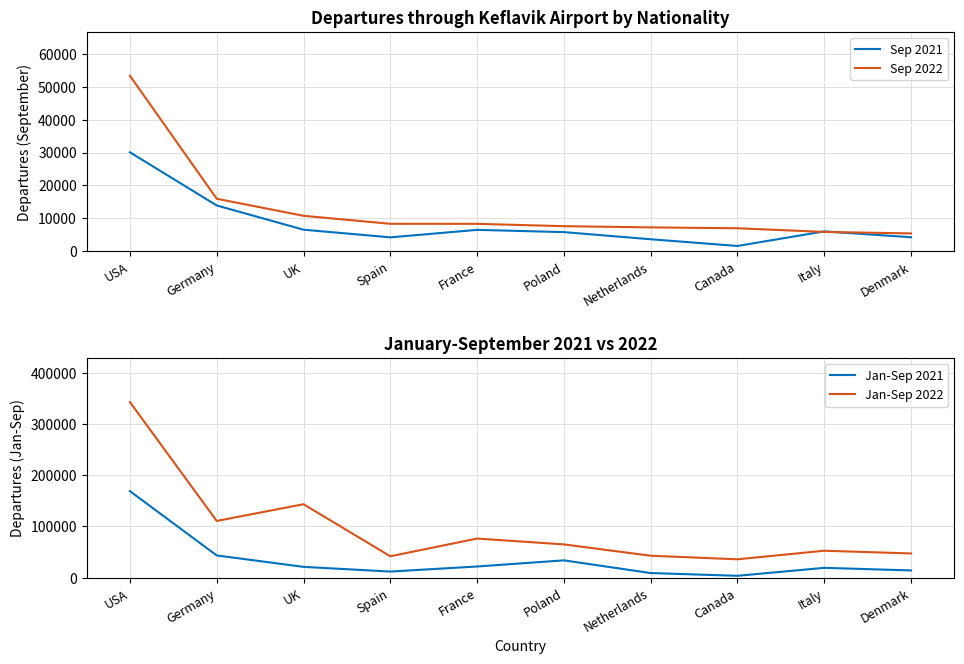

Rank the series at Spain from highest to lowest value.

Jan-Sep 2022, Jan-Sep 2021, Sep 2022, Sep 2021